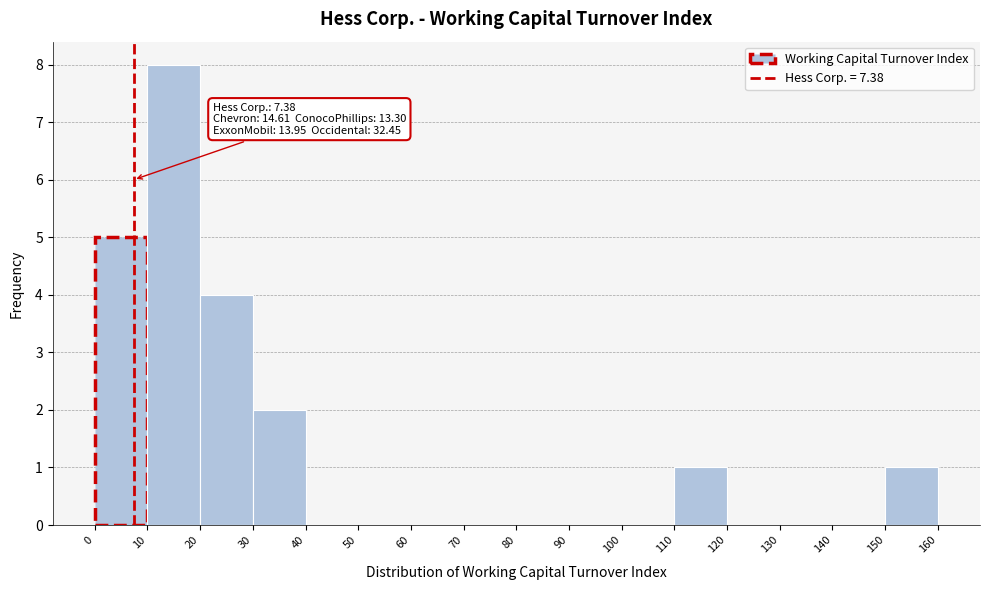

Which range on the x-axis has the tallest bar?

10 to 20